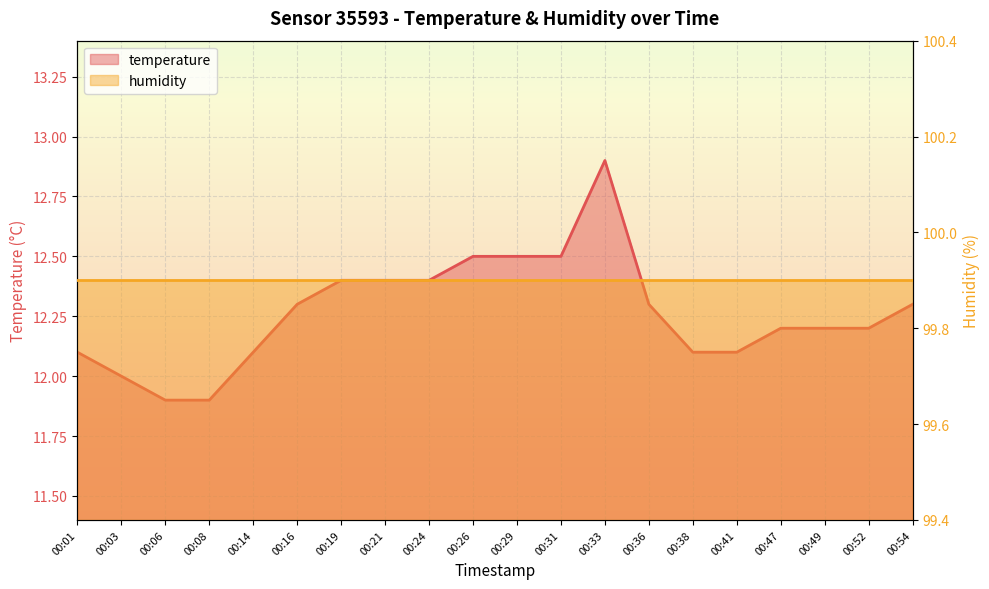

Which category has the highest value across all series?

00:33